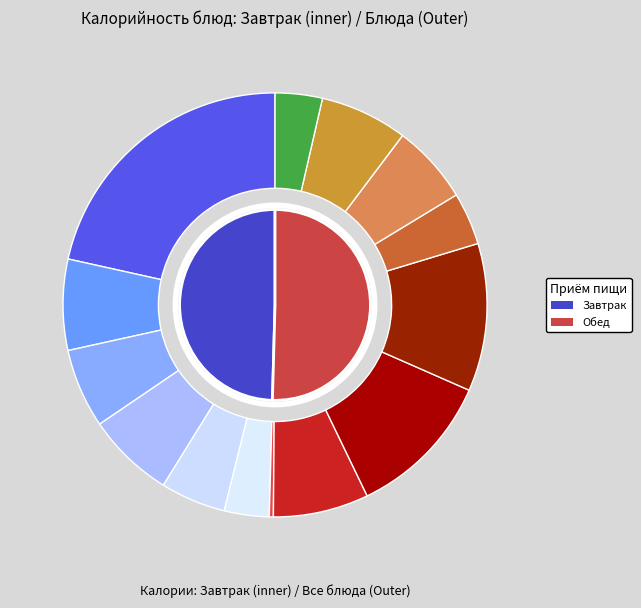

Is it true that ХЛЕБ РЖАНОЙ (завтрак) is 1% of the pie?

False